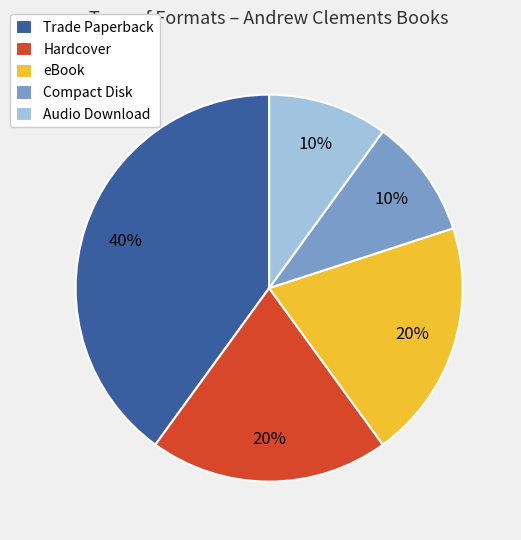

Which slice is the largest?

Trade Paperback